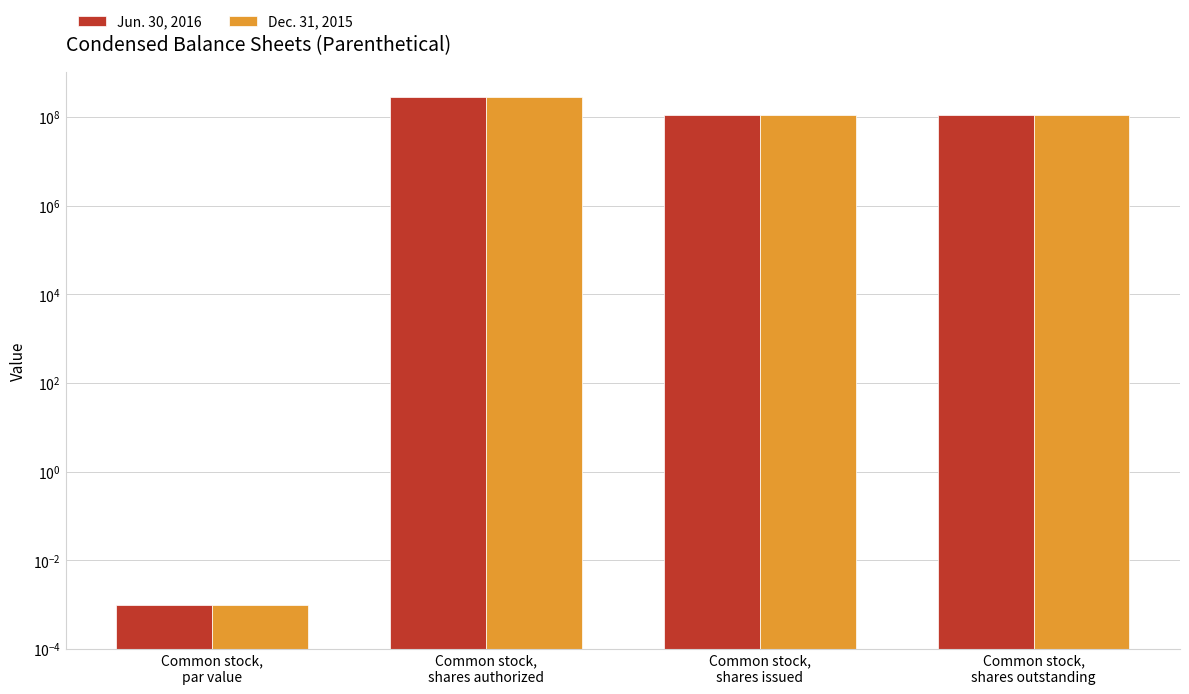

The value of Jun. 30, 2016 at Common stock,
shares outstanding is 110481000.0. True or false?

True